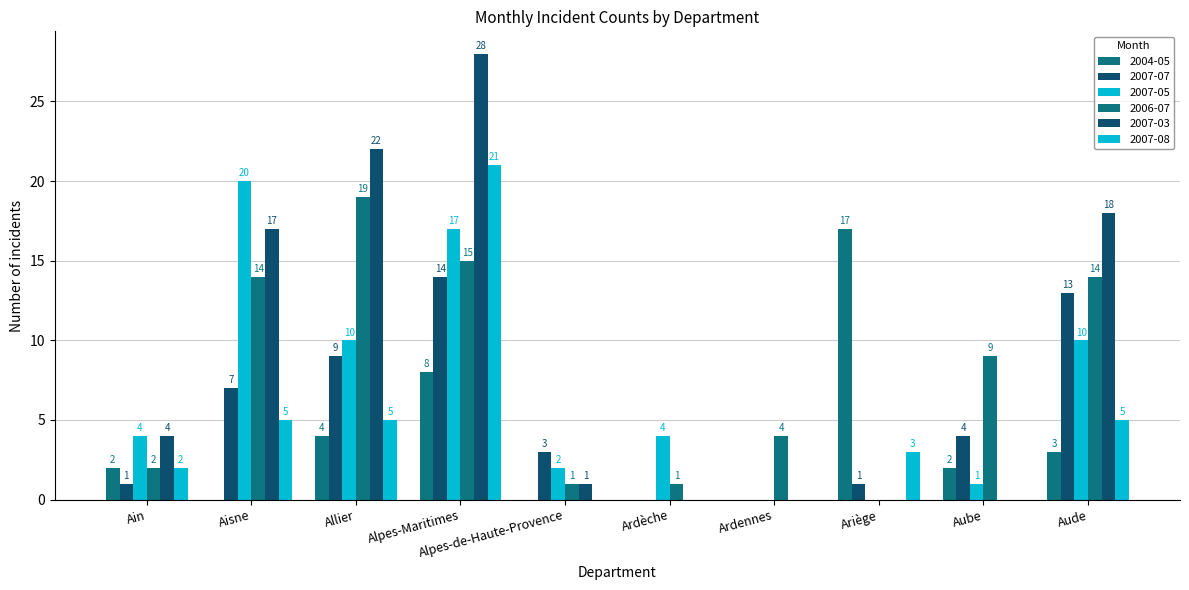

Reading left to right, transcribe all the data shown in this chart.

2004-05: 2	0	4	8	0	0	0	17	2	3
2007-07: 1	7	9	14	3	0	0	1	4	13
2007-05: 4	20	10	17	2	4	0	0	1	10
2006-07: 2	14	19	15	1	1	4	0	9	14
2007-03: 4	17	22	28	1	0	0	0	0	18
2007-08: 2	5	5	21	0	0	0	3	0	5